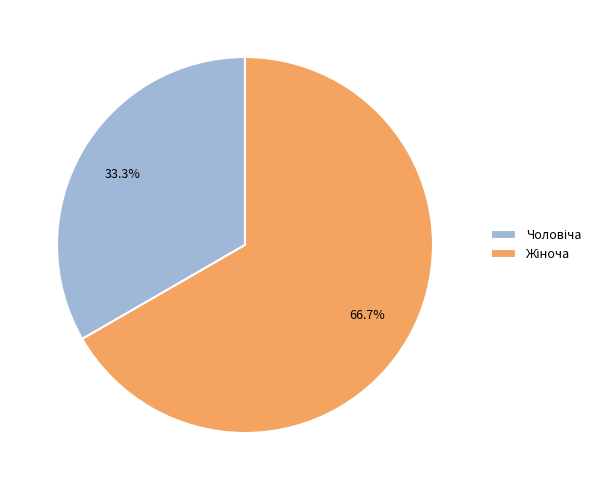

Does any single category account for the majority?

Yes